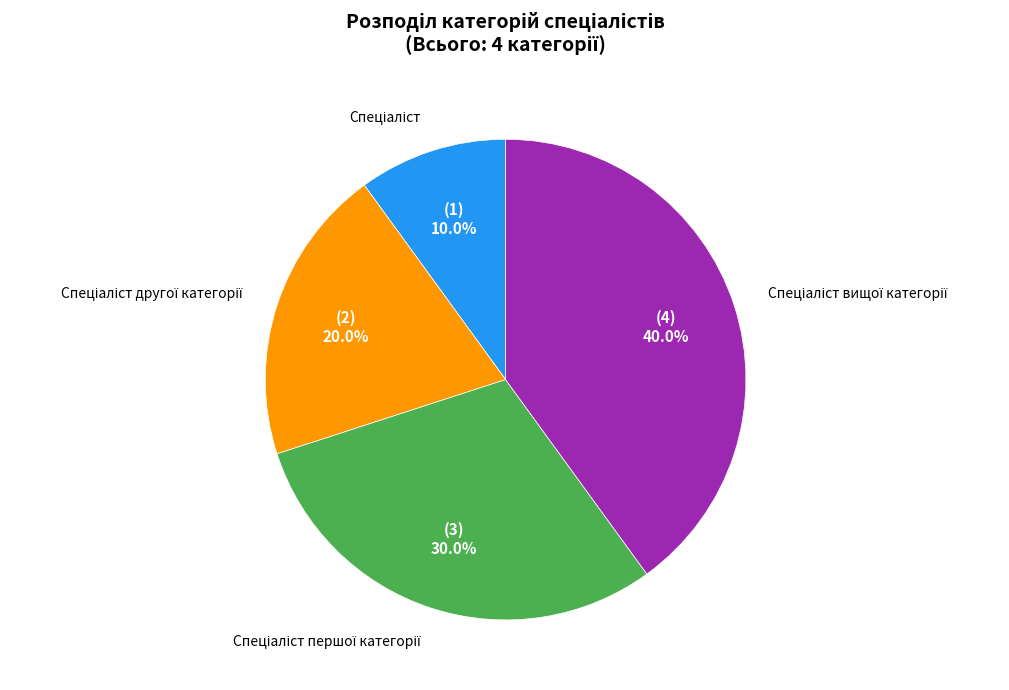

How many slices are in this pie chart?

4